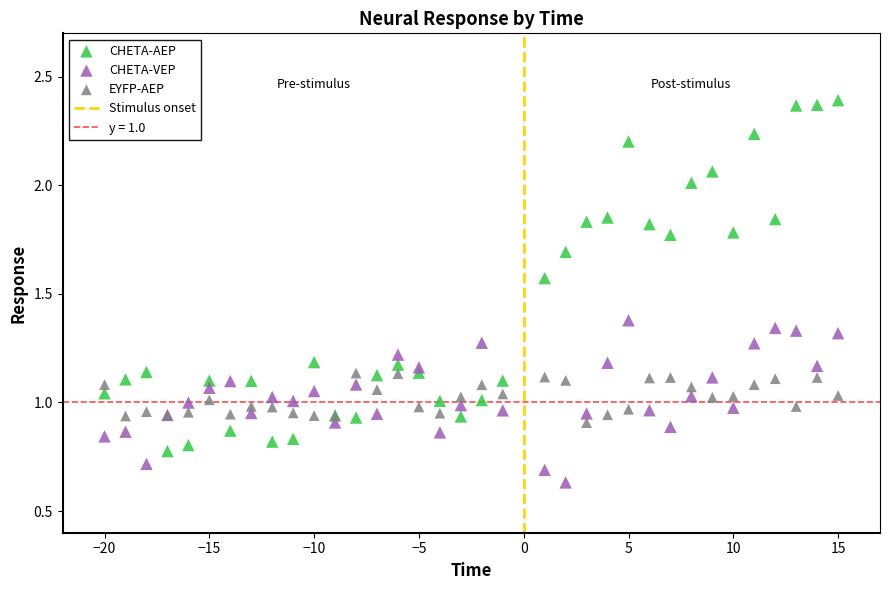

Which series contains the highest Y value?

CHETA-AEP